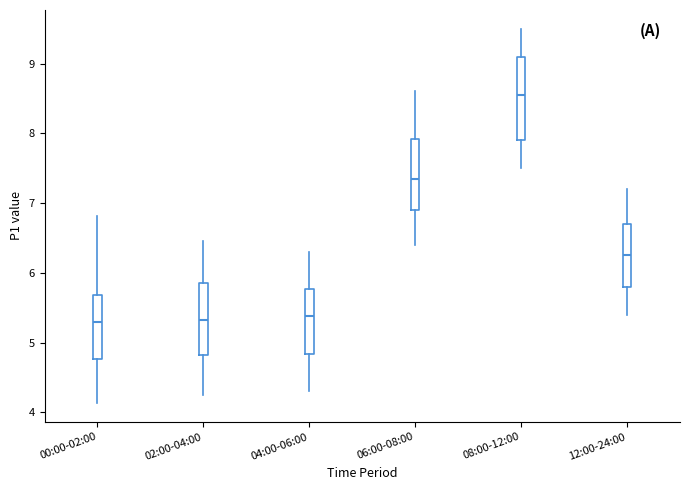

Comparing the boxes themselves (not the whiskers), which one is the tallest?

08:00-12:00